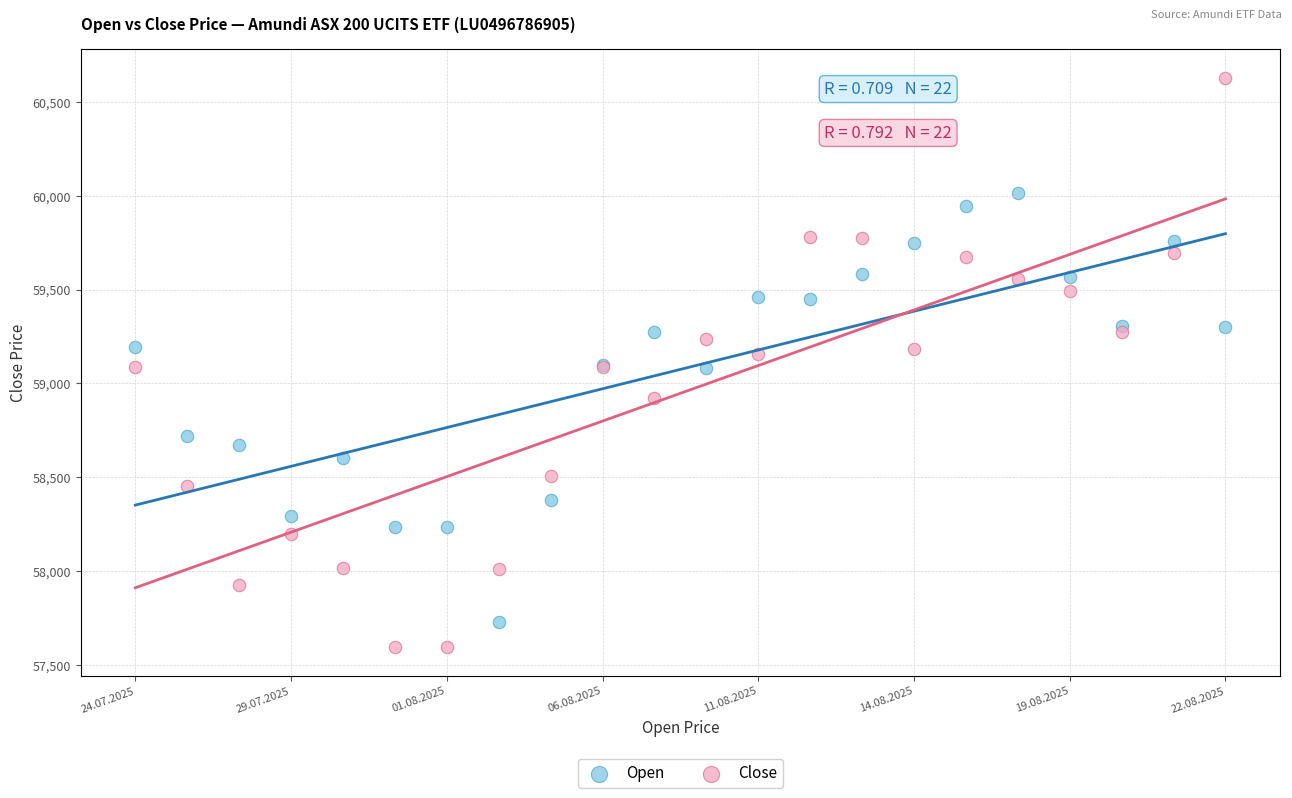

In the Open series, what Y value is closest to 58872?

58720